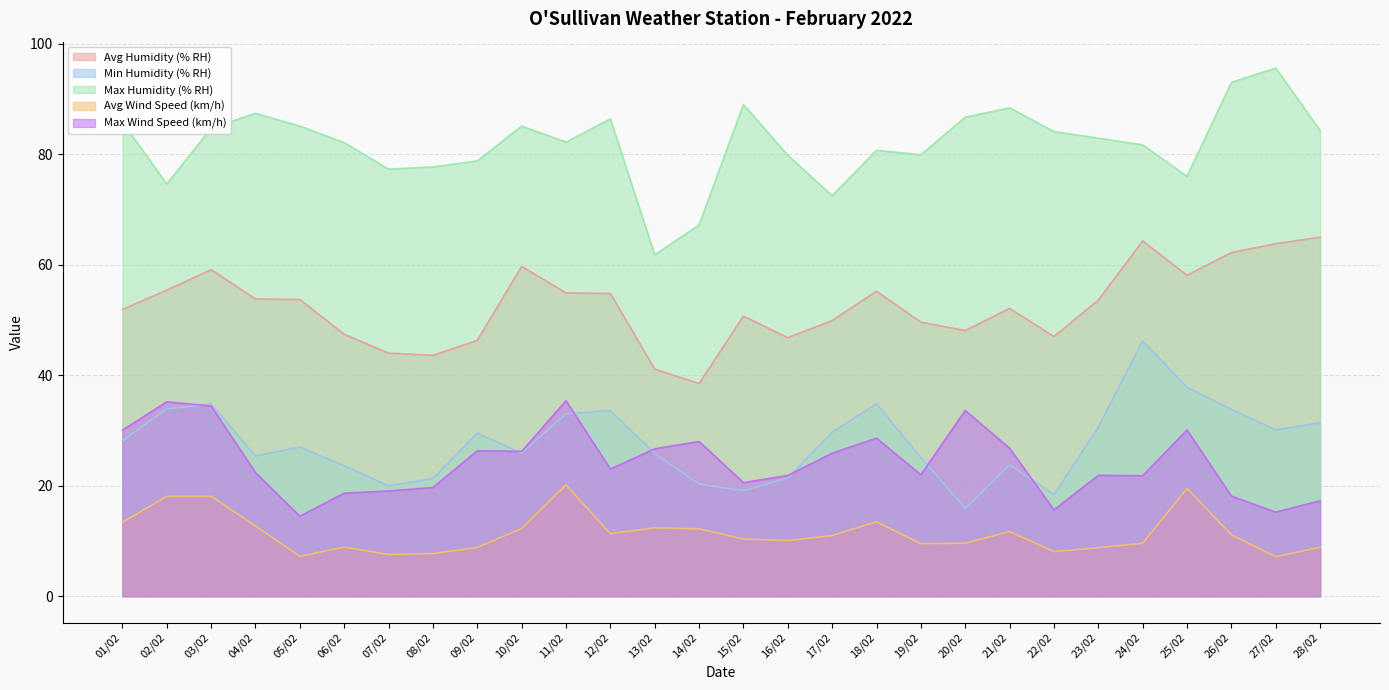

What is the value of the Min Humidity (% RH) point at the 7th from the left?

20.0